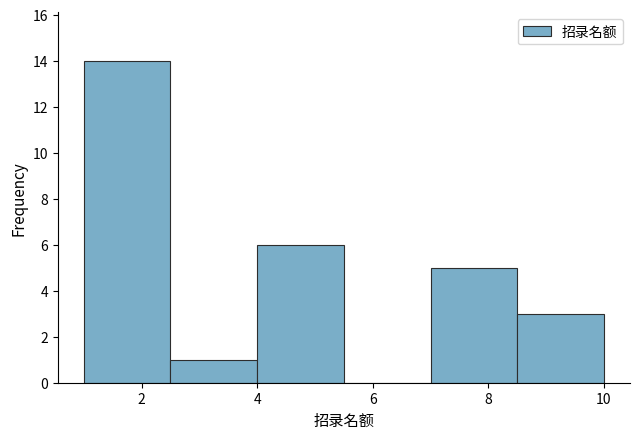

Reading left to right, list every bar in this chart as the range it spans on the x-axis followed by its height. Neither the bar edges nor the heights are printed on the chart, so give them approximately, as read against the axes.

1.0 to 2.5: 14
2.5 to 4.0: 1
4.0 to 5.5: 6
5.5 to 7.0: 0
7.0 to 8.5: 5
8.5 to 10.0: 3